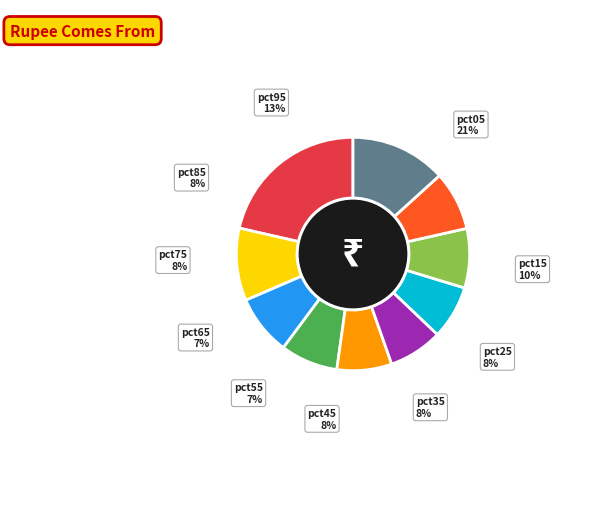

Is there a majority slice in this chart?

No